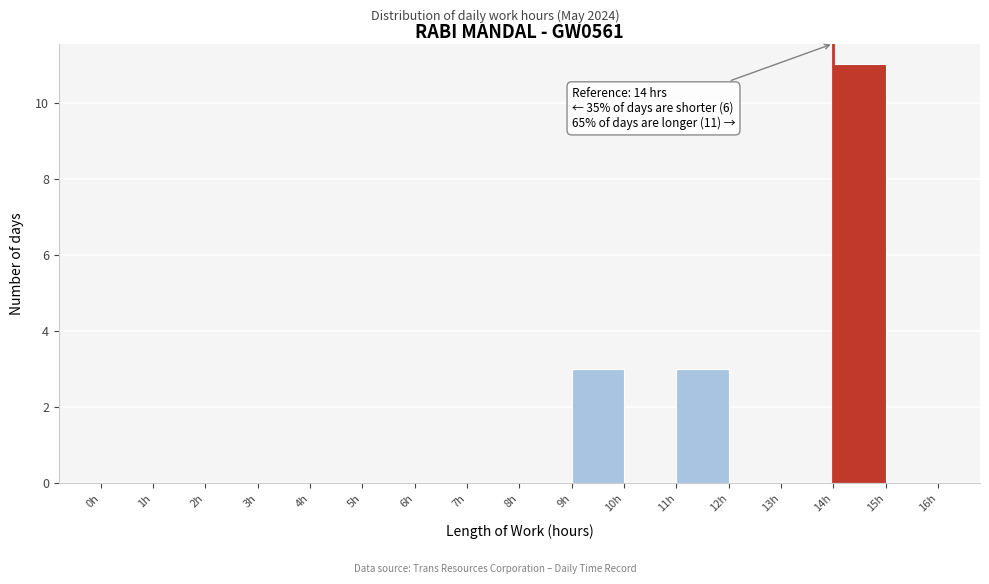

Over which range of the x-axis is the bar tallest?

14 to 15